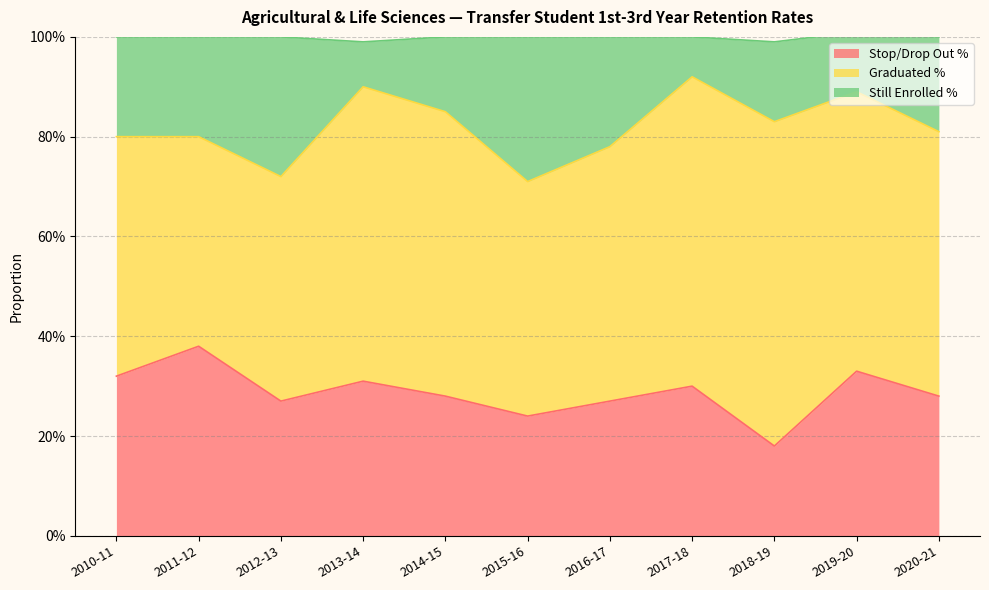

The value of Stop/Drop Out % at 2010-11 is 0.3. True or false?

True